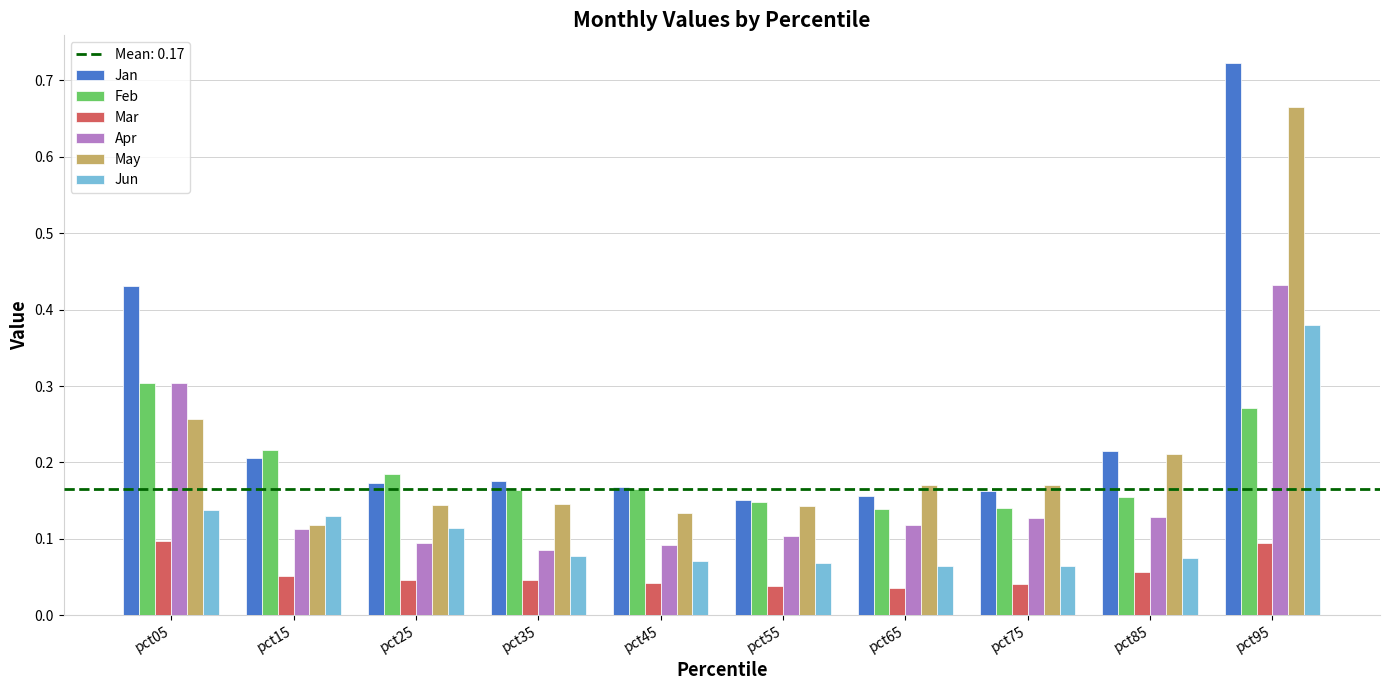

How many Jun values are between 0 and 1?

10